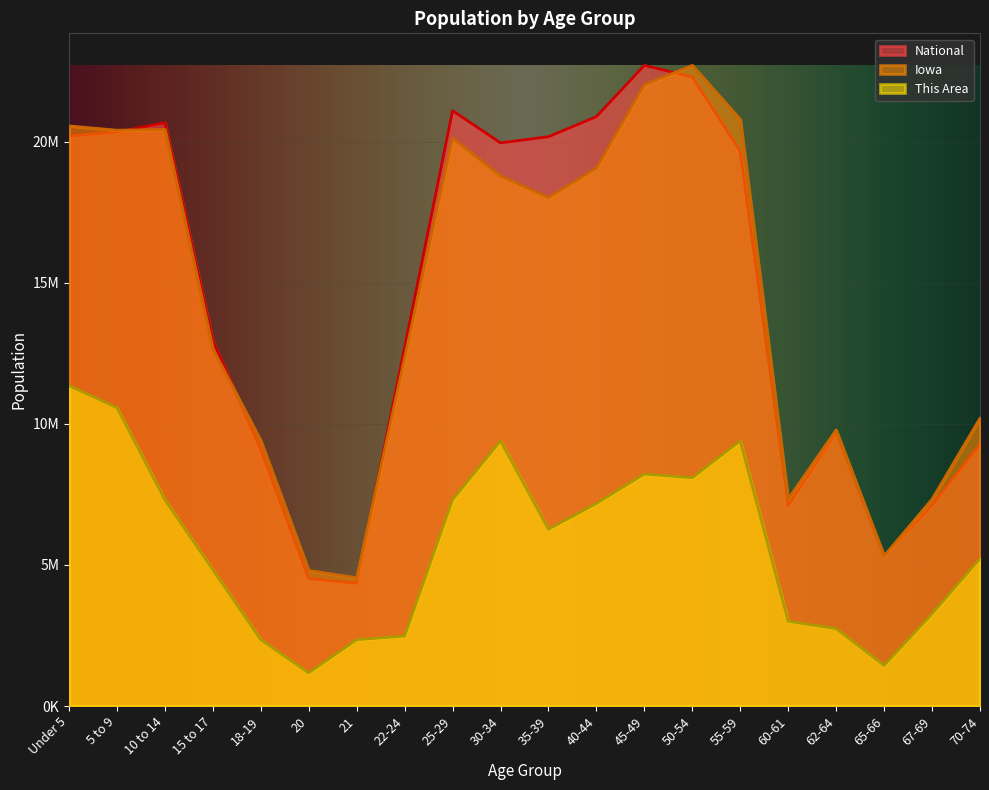

What are all the series names shown in the legend?

National, Iowa, This Area